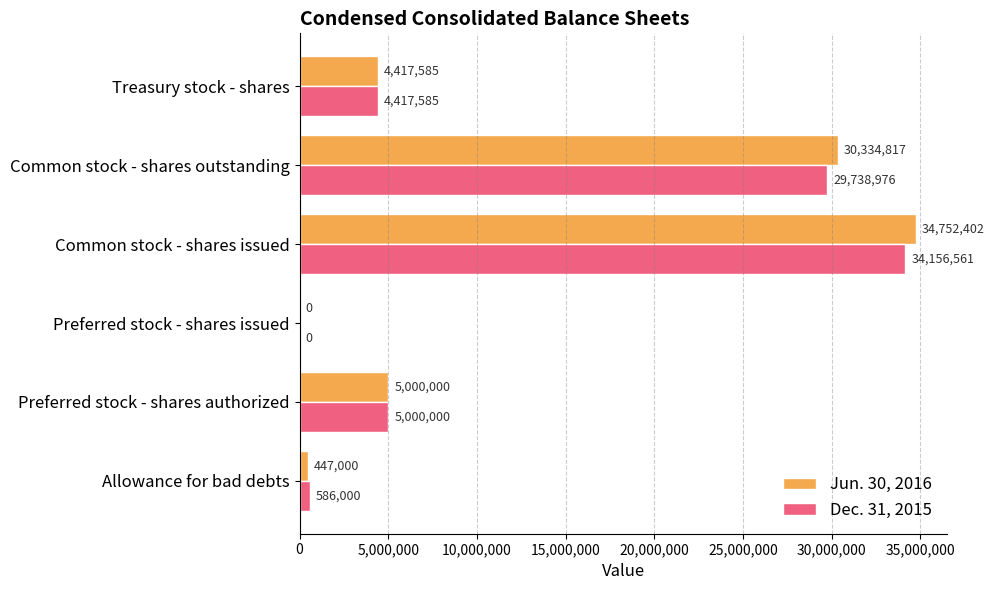

What is the sum of all Dec. 31, 2015 values?

73899122